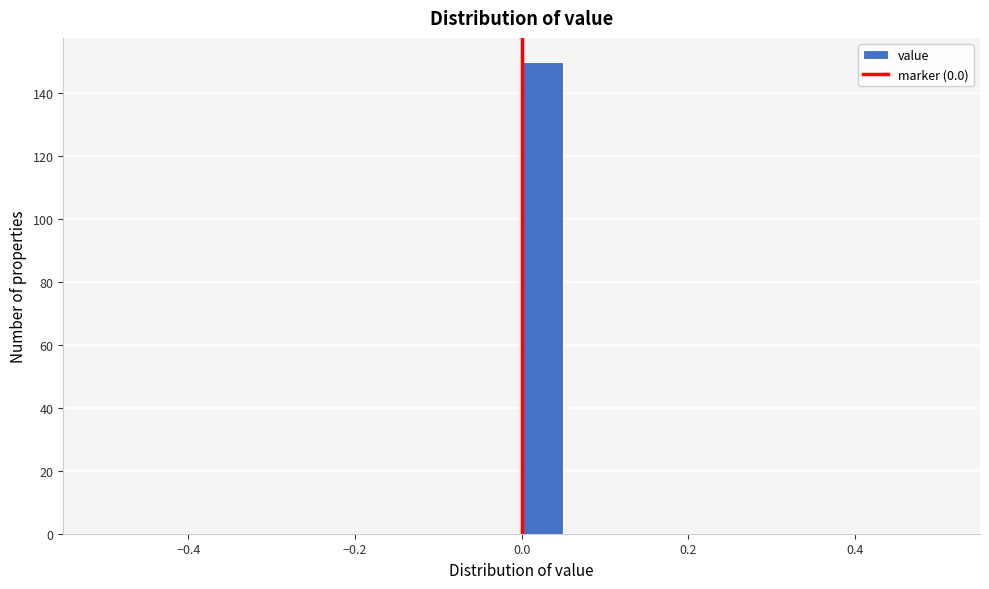

Read against the x-axis, roughly where is the centre of the tallest bar?

0.02